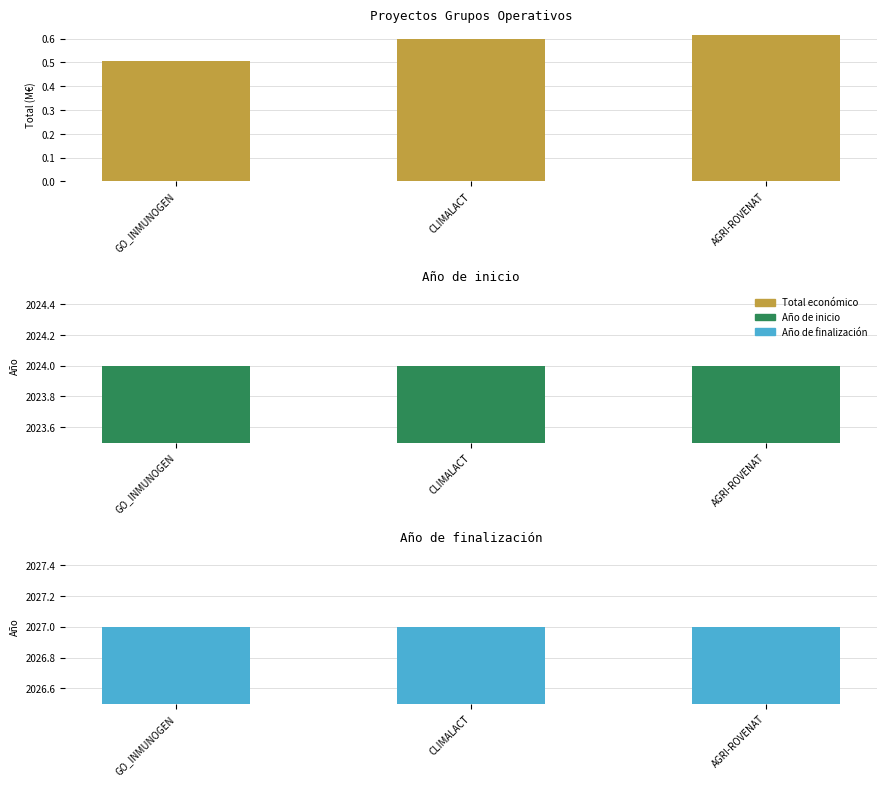

List the labels in order of Año de finalización value, smallest first.

GO_INMUNOGEN, CLIMALACT, AGRI-ROVENAT